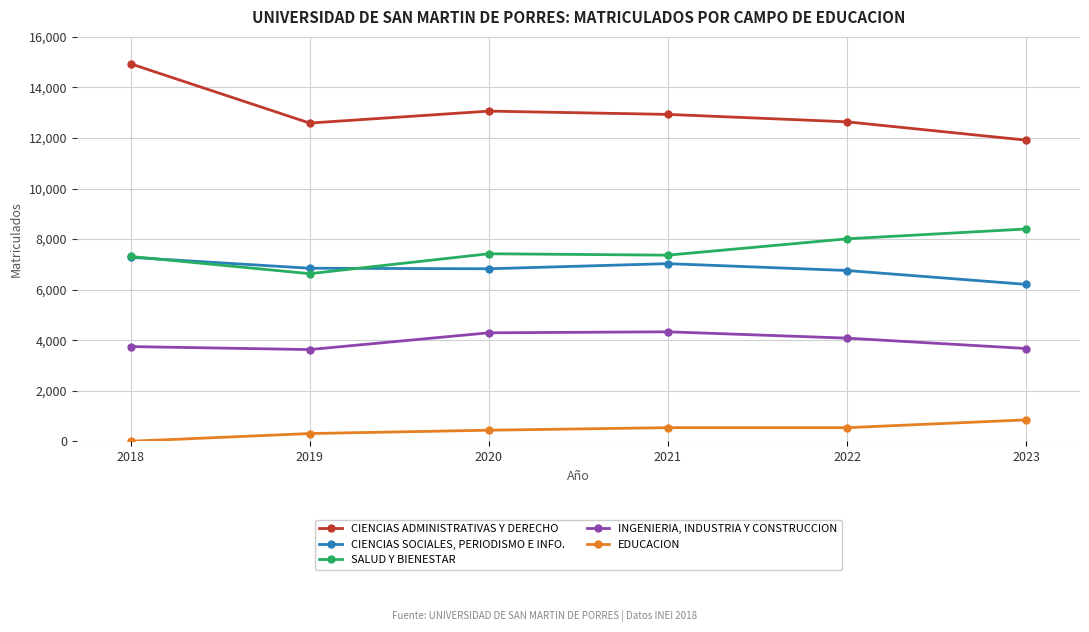

How many lines are shown in the chart?

5